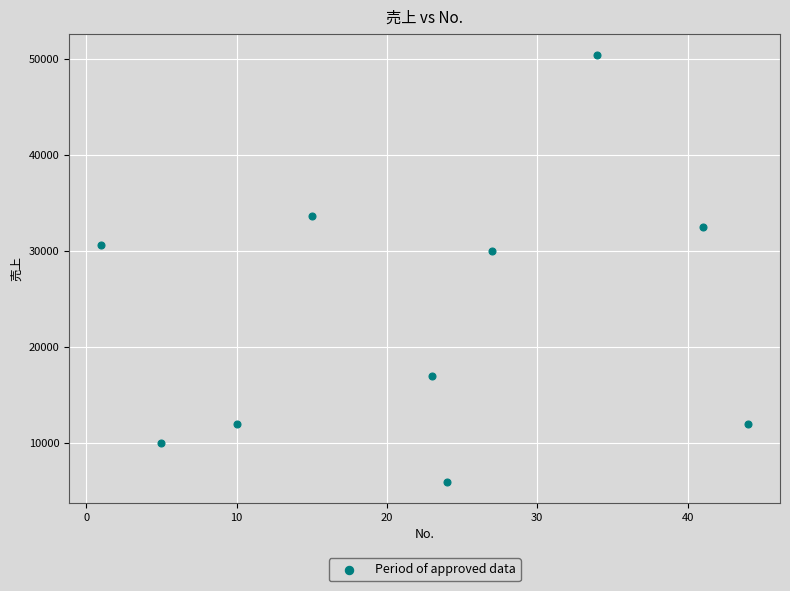

What Y value in the scatter plot is closest to 28200?

30000